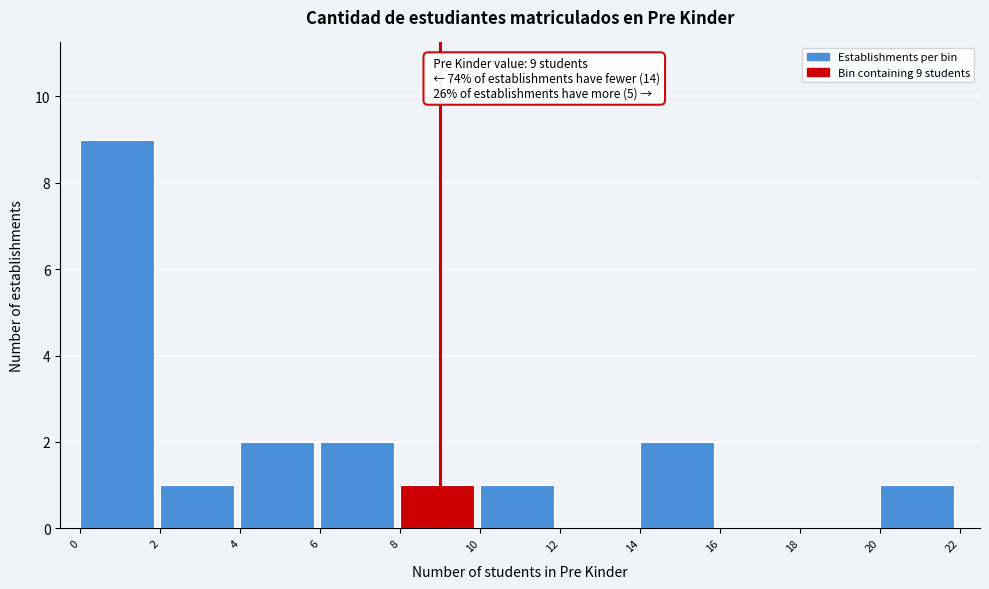

Over which range of the x-axis is the bar tallest?

0 to 2